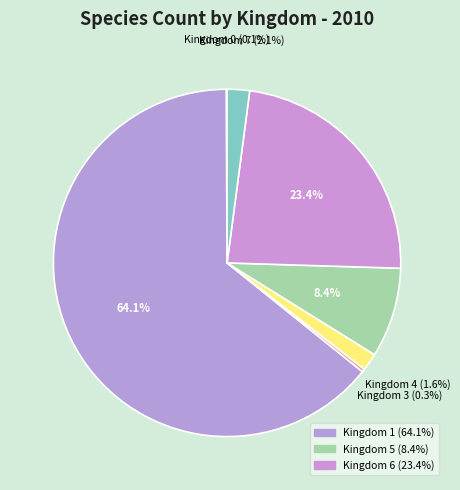

Count the number of slices in the pie.

7